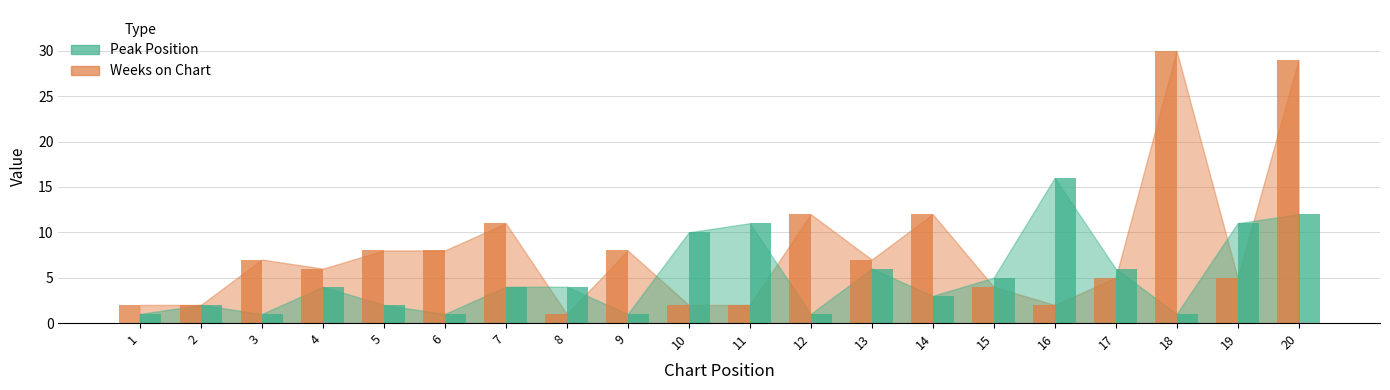

Rank the categories by Weeks on Chart value from lowest to highest.

8, 1, 2, 10, 11, 16, 15, 17, 19, 4, 3, 13, 5, 6, 9, 7, 12, 14, 20, 18